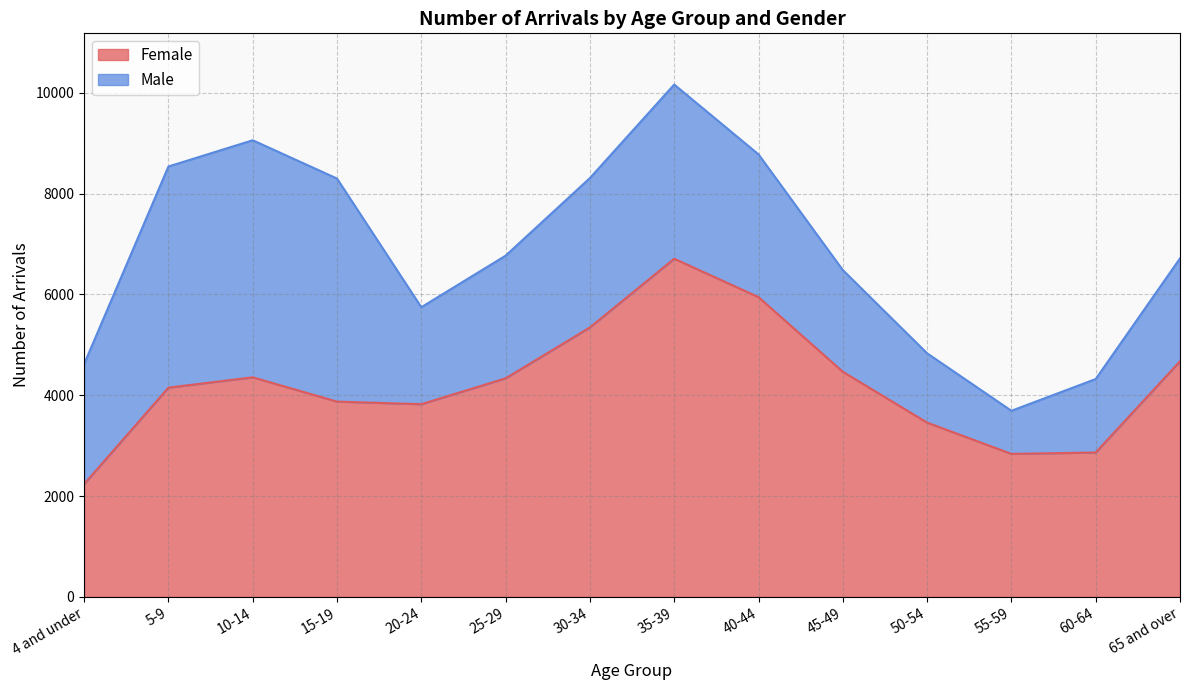

True or false: the data has more than 2 interior local peaks.

False